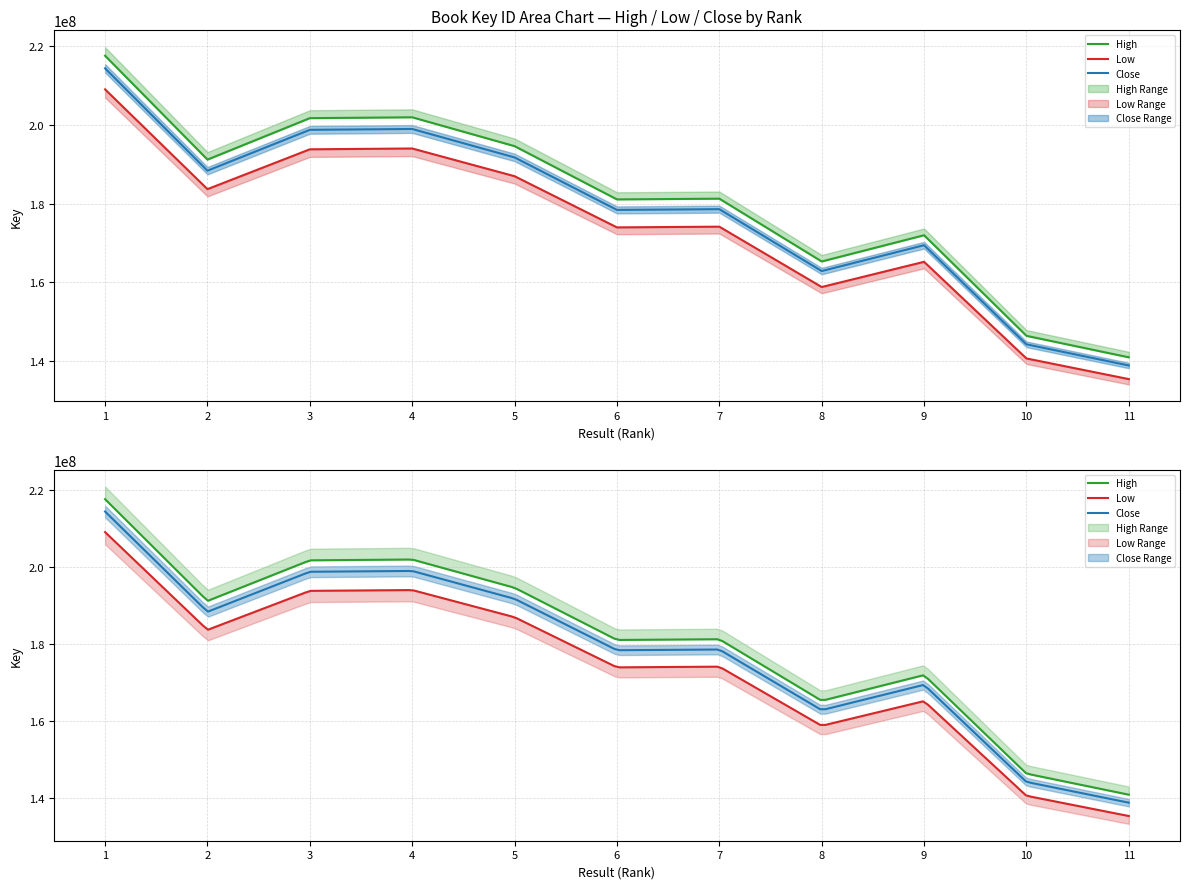

Where does the data first go above 174163807?

1